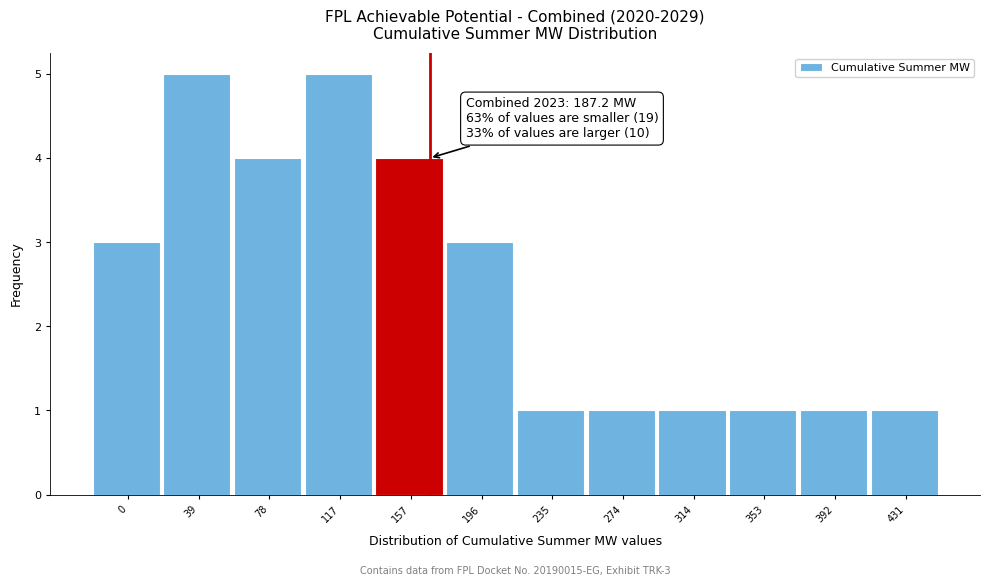

Reading left to right, extract all data points from this chart.

0=3	39=5	78=4	117=5	157=4	196=3	235=1	274=1	314=1	353=1	392=1	431=1